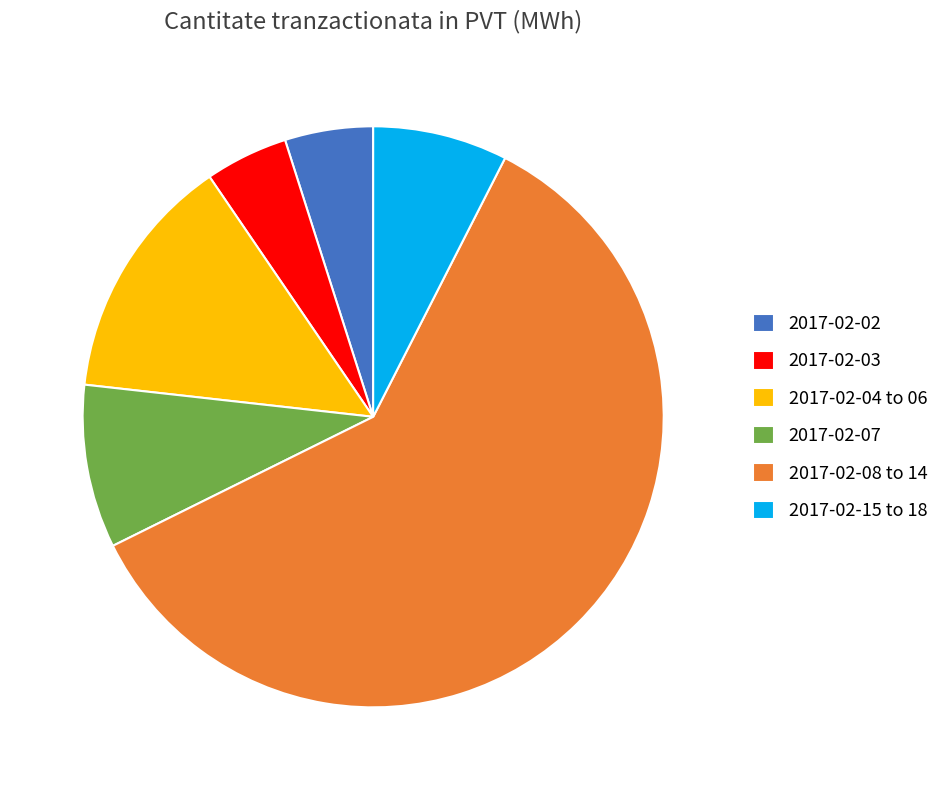

The 2017-02-04 to 06 slice represents 14% of the pie. True or false?

True